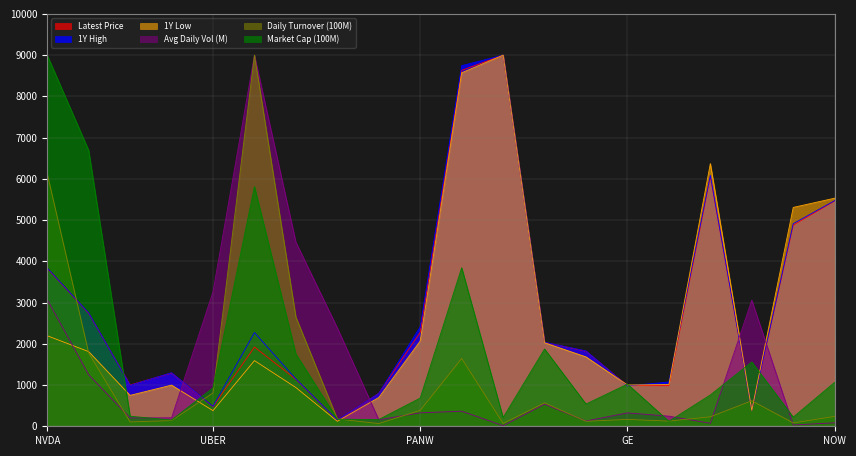

Which label corresponds to the smallest value in the chart?

FICO